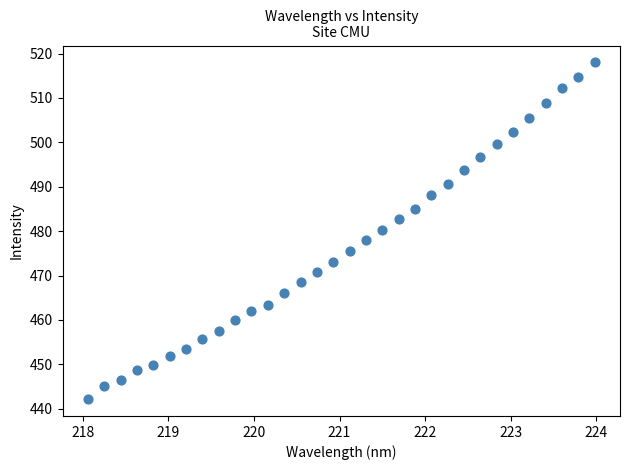

What is the range of Y values (max minus min)?

75.9